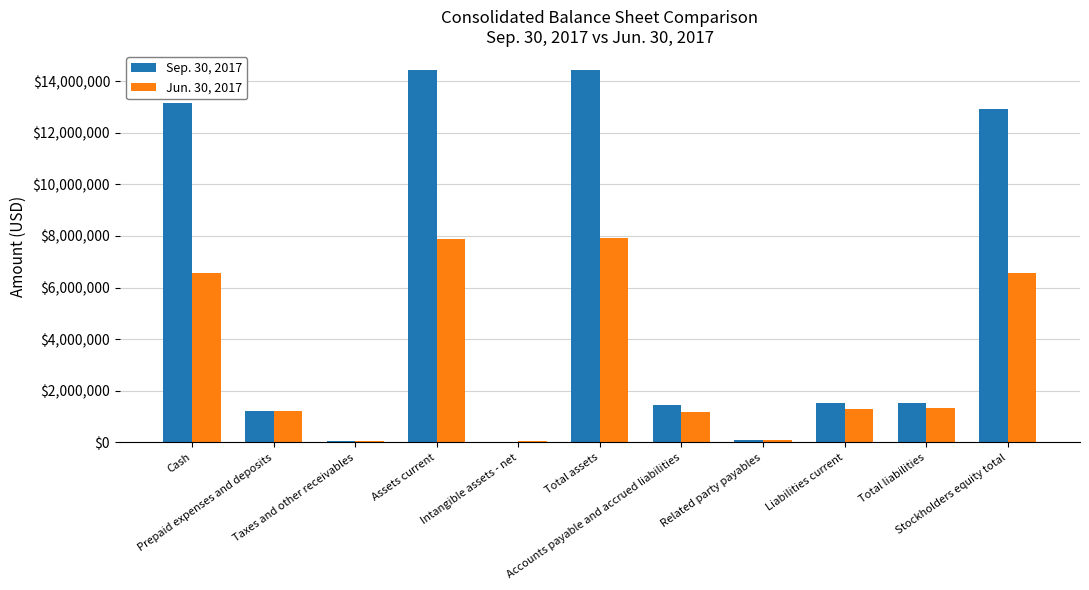

Which series has the largest total across all categories?

Sep. 30, 2017